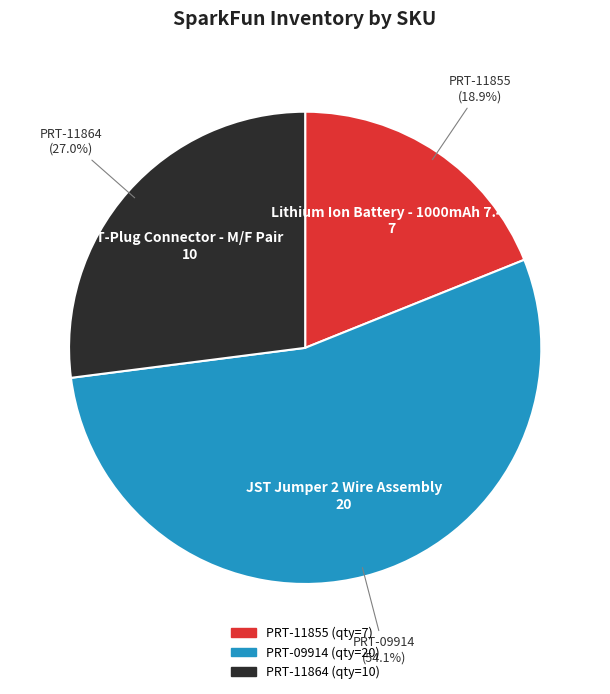

To the nearest percent, what is the combined percentage of PRT-11864 and PRT-11855?

46%